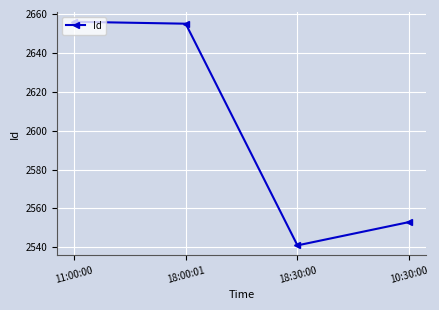

What is the sum of all values?

10405